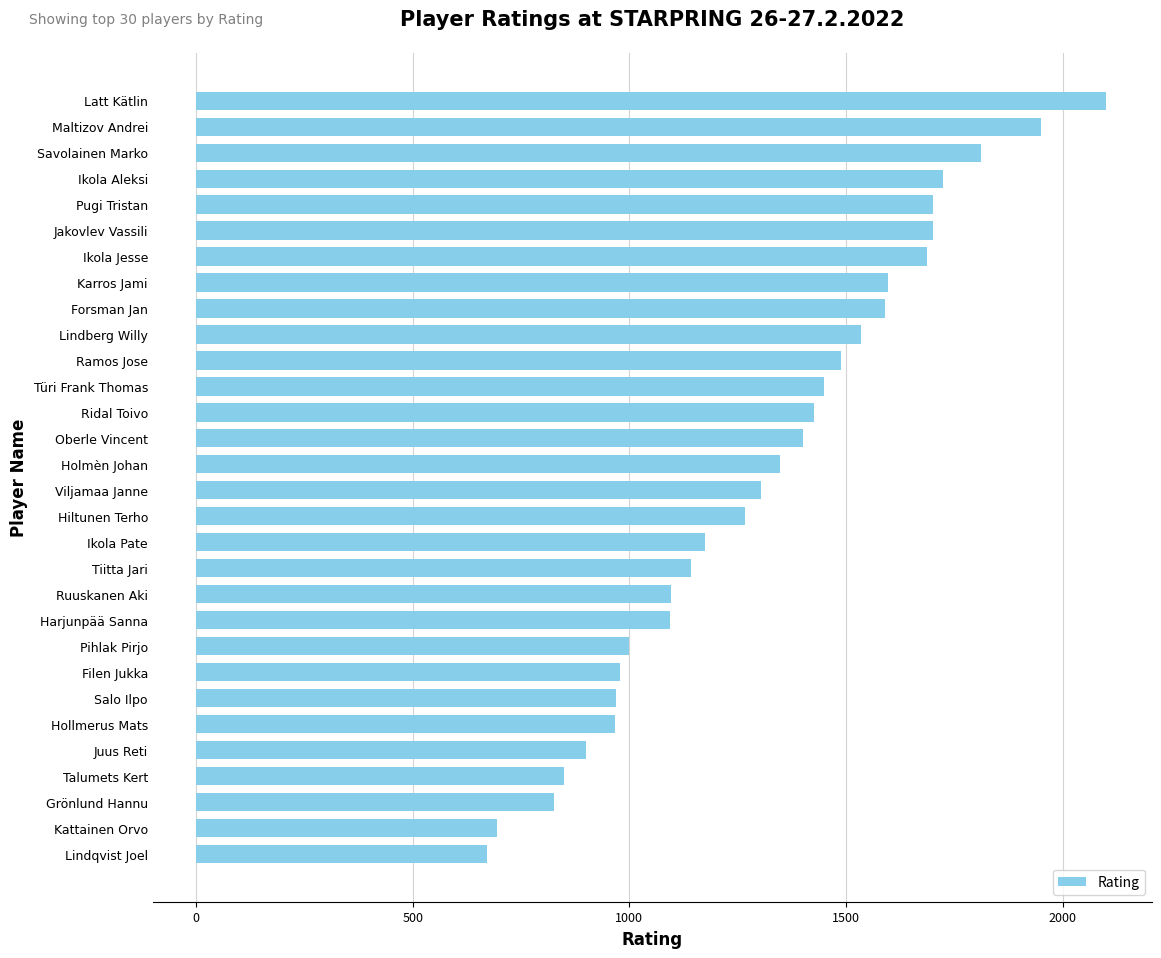

True or false: the data shows 1535 at Lindberg Willy.

True